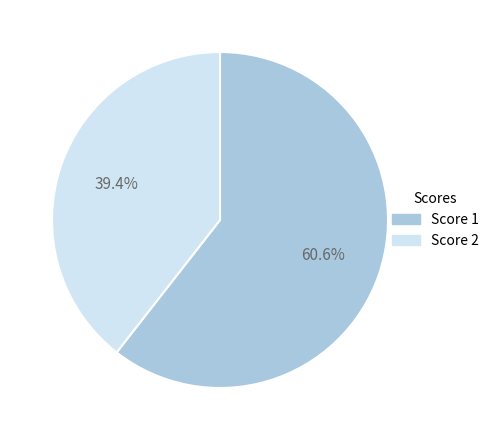

Which category has the smallest portion of the pie?

Score 2